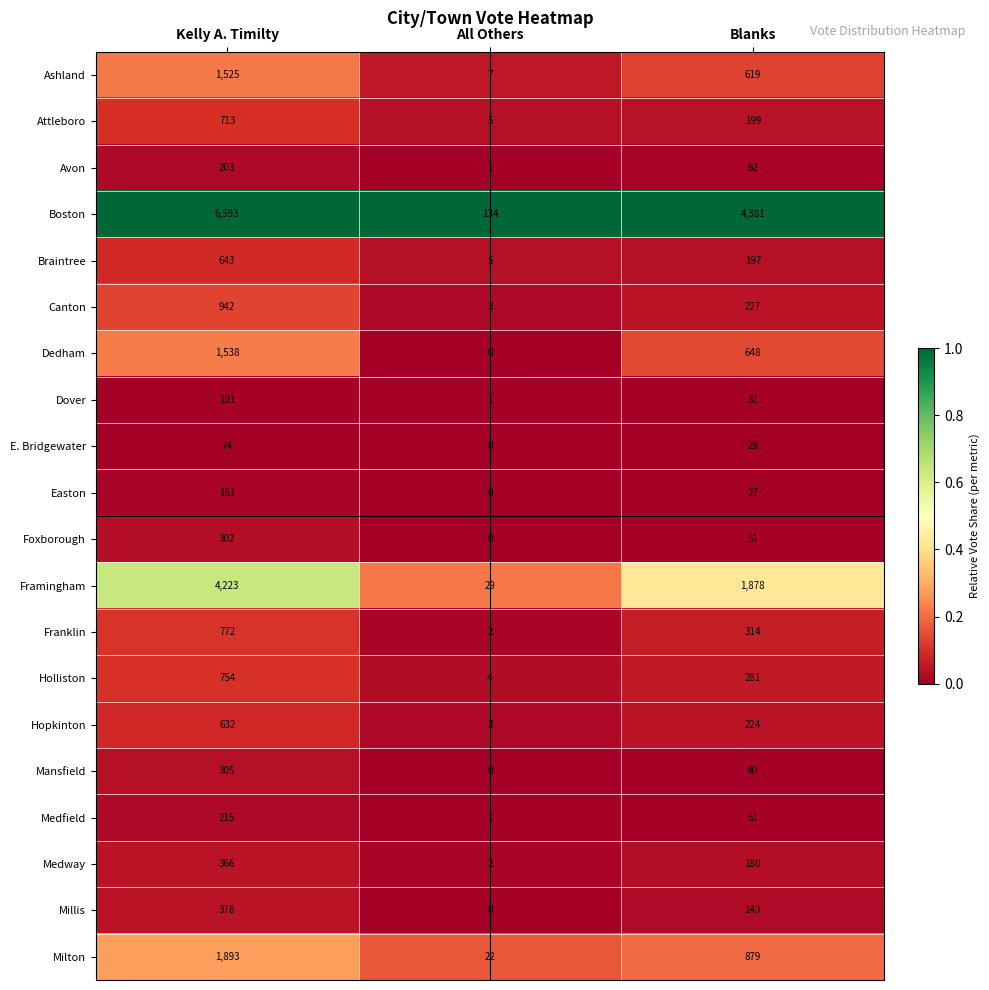

True or false: Dedham has a value of 910 at Blanks.

False